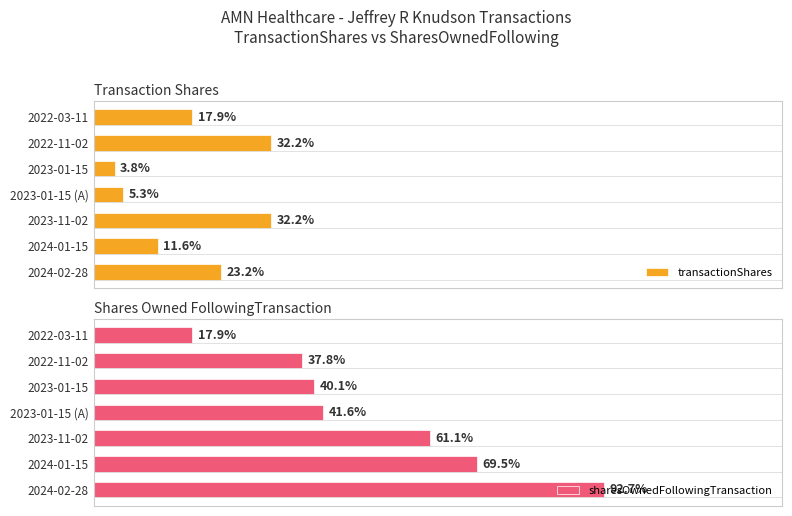

How many bars are there in each group?

2